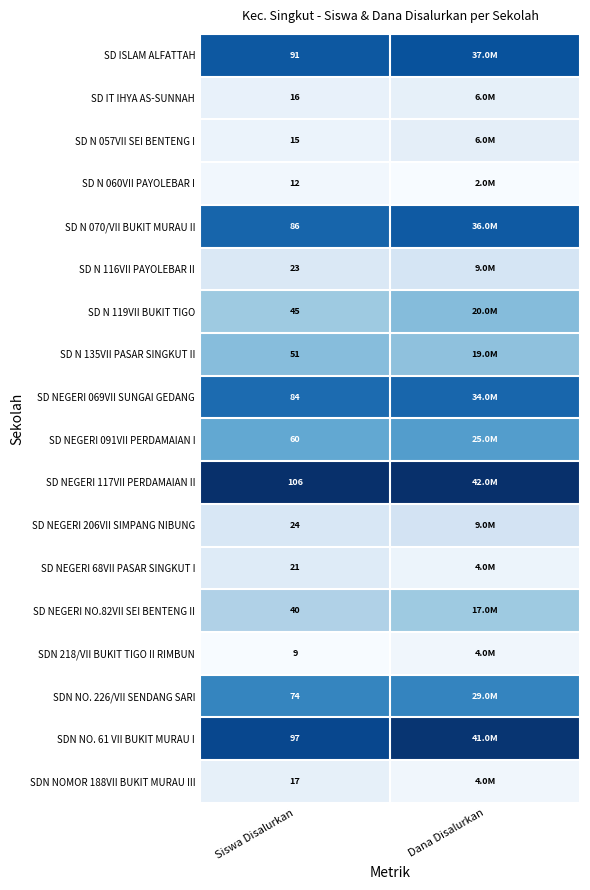

Rank the categories by SD NEGERI 68VII PASAR SINGKUT I value from highest to lowest.

Siswa Disalurkan, Dana Disalurkan